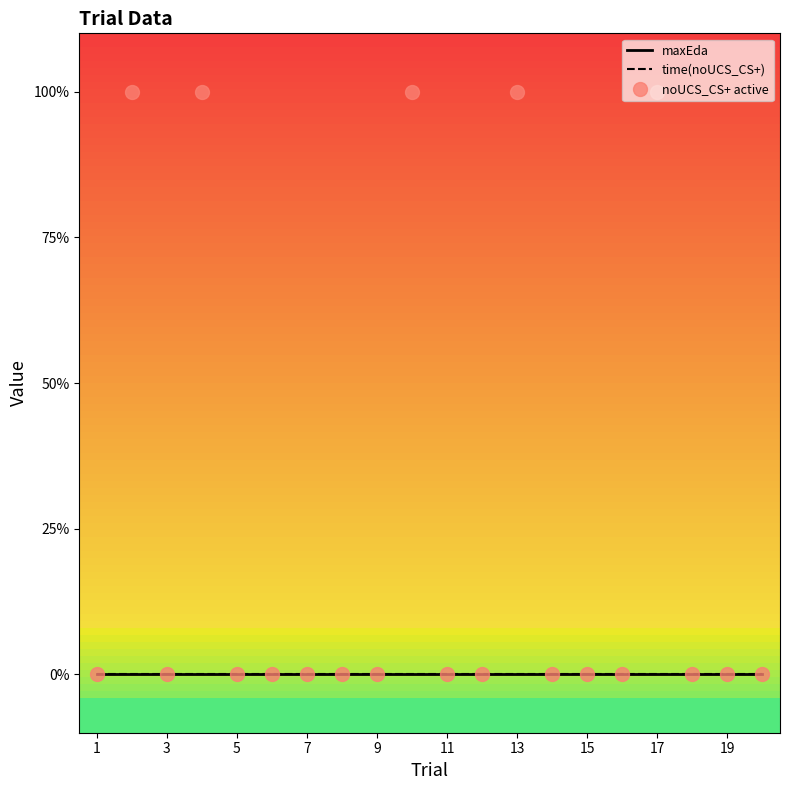

True or false: maxEda and noUCS_CS+ active intersect in this chart.

False